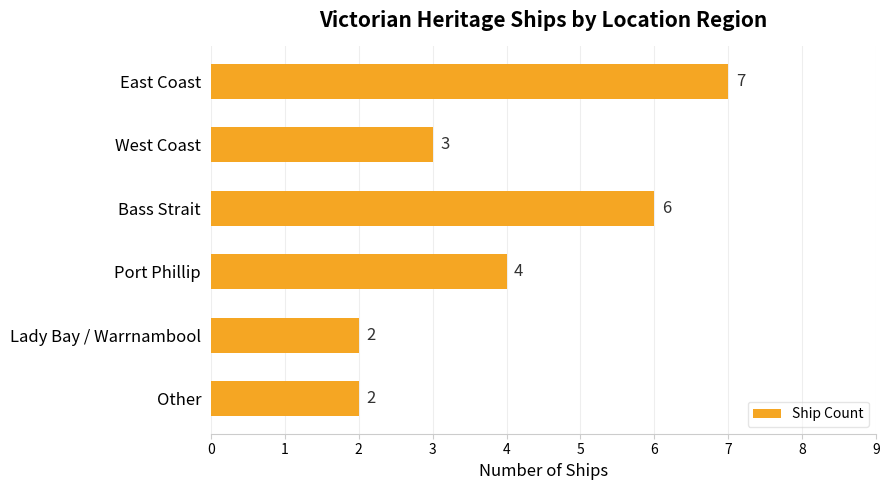

What is the value of the 4th bar from the top?

4